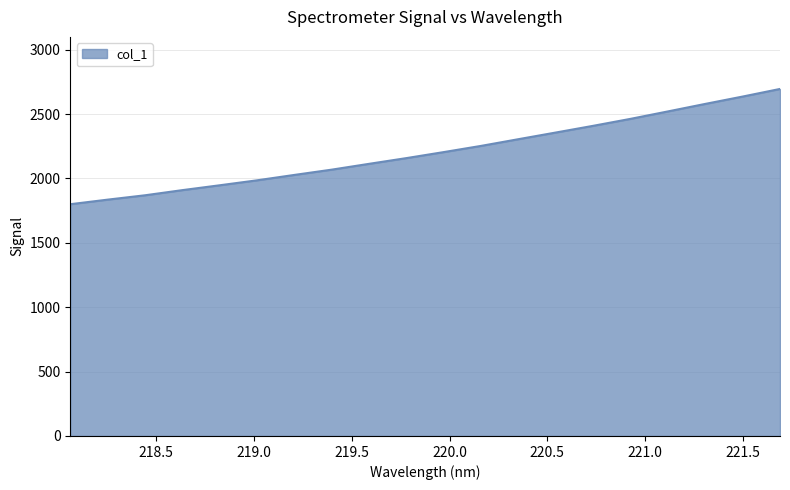

What is the average value?

2206.5